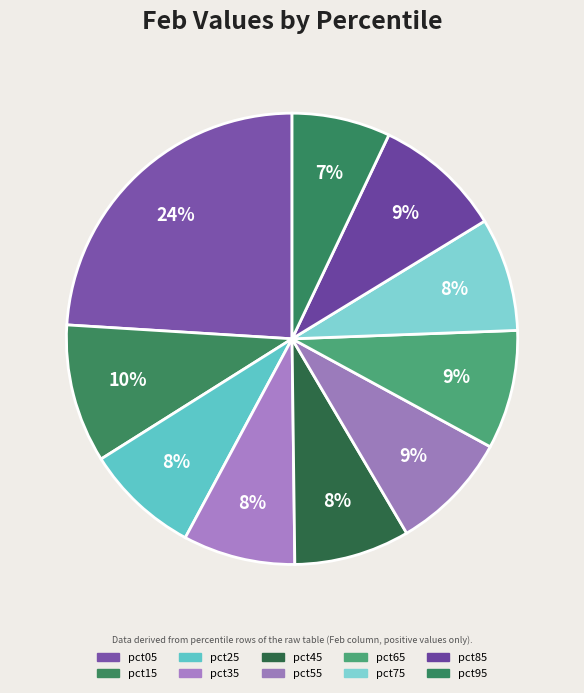

To the nearest percent, what is the combined percentage of pct75 and pct25?

16%